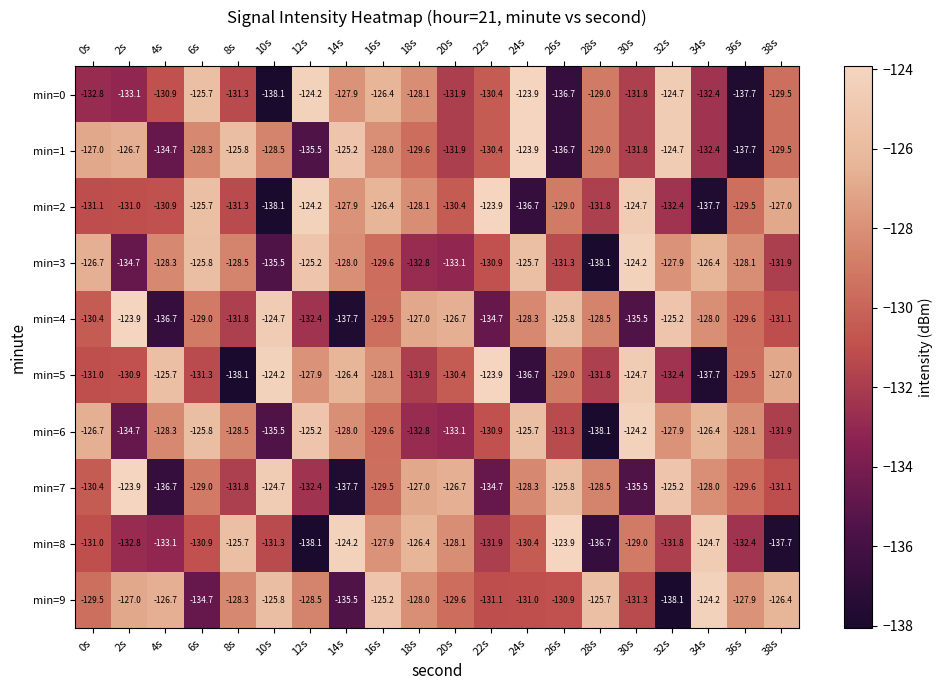

What is the difference between the highest and lowest values at 8s?

12.4